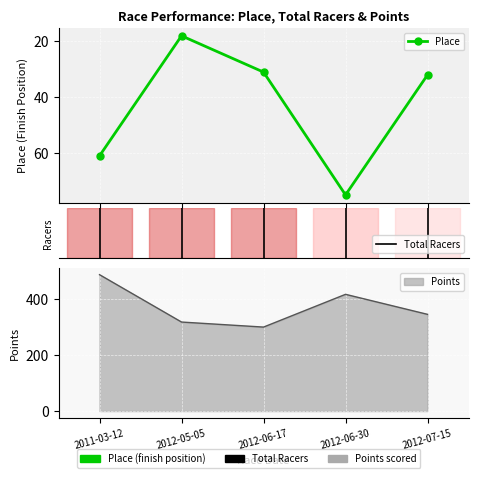

What is the value of the Points point at the 5th from the left?

344.1